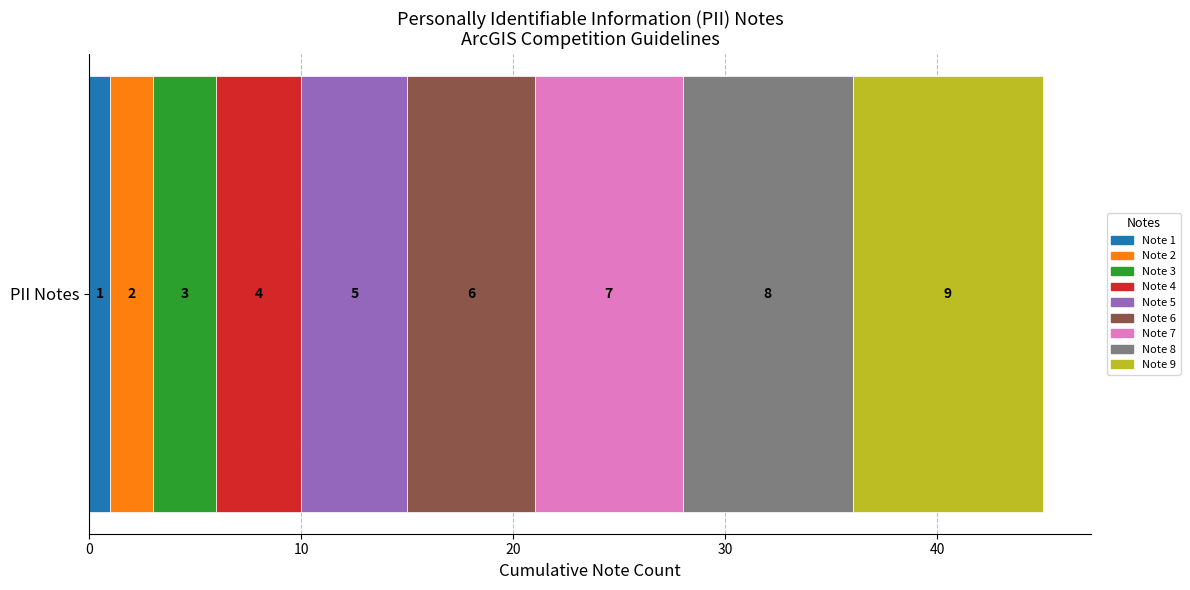

What is the value of the 4th bar from the left?

4